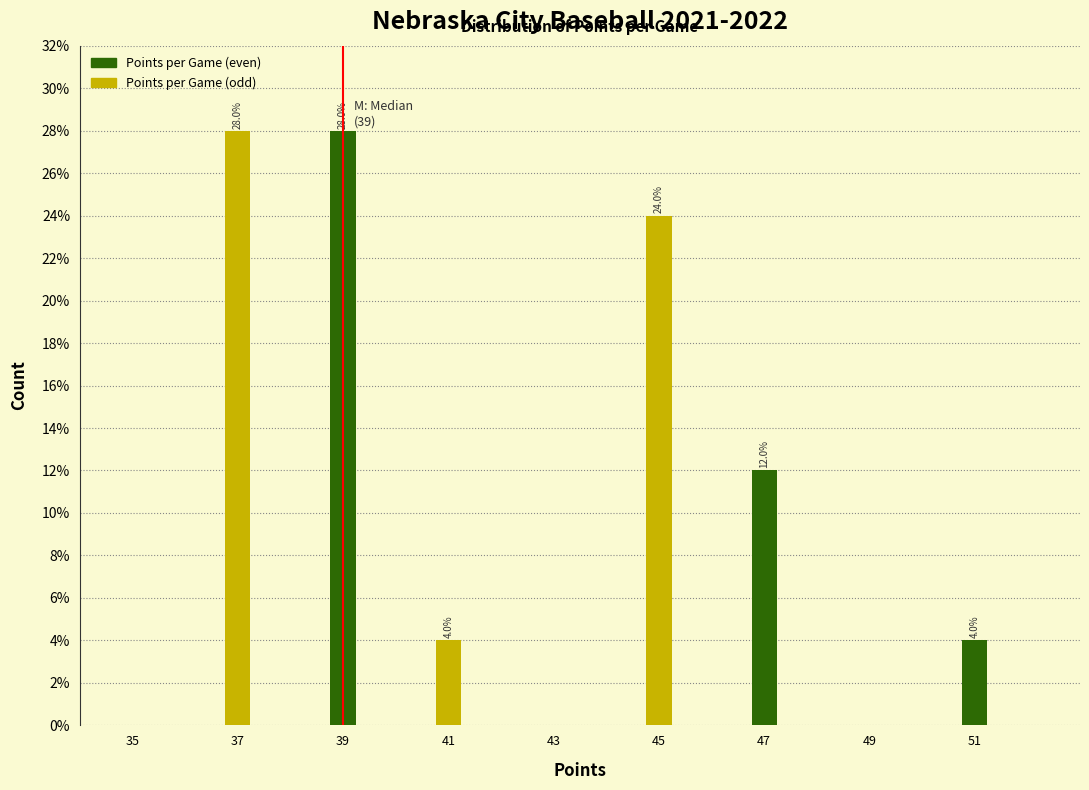

Reading left to right, list all the values displayed in this chart.

35=0.0	37=28.0	39=28.0	41=4.0	43=0.0	45=24.0	47=12.0	49=0.0	51=4.0